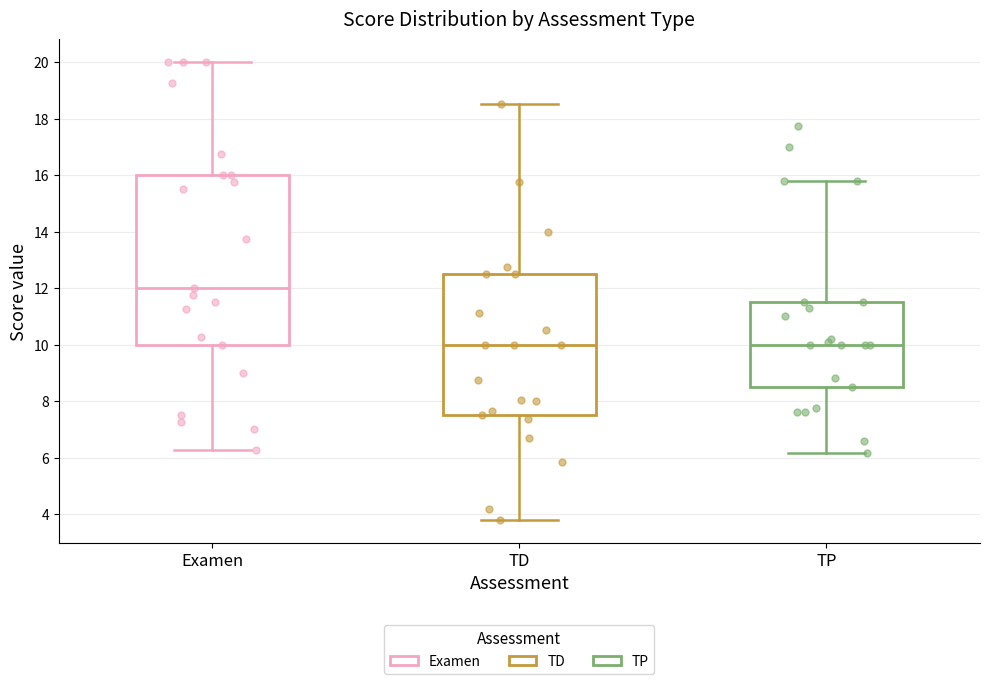

Which box is the tallest, from its lower edge to its upper edge?

Examen